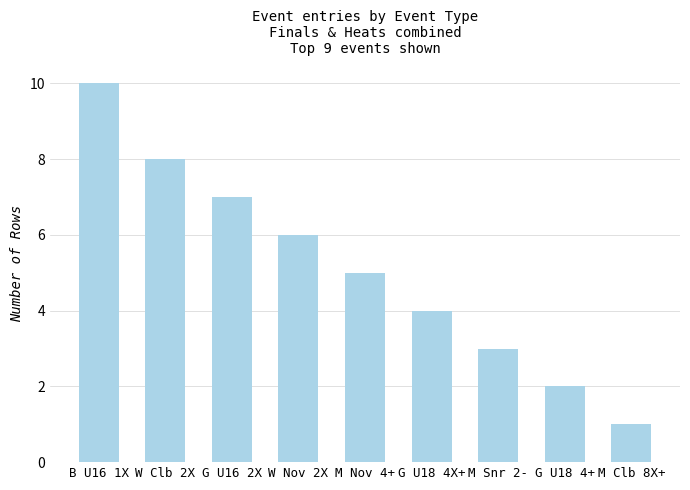

What is the minimum value shown in the chart?

1